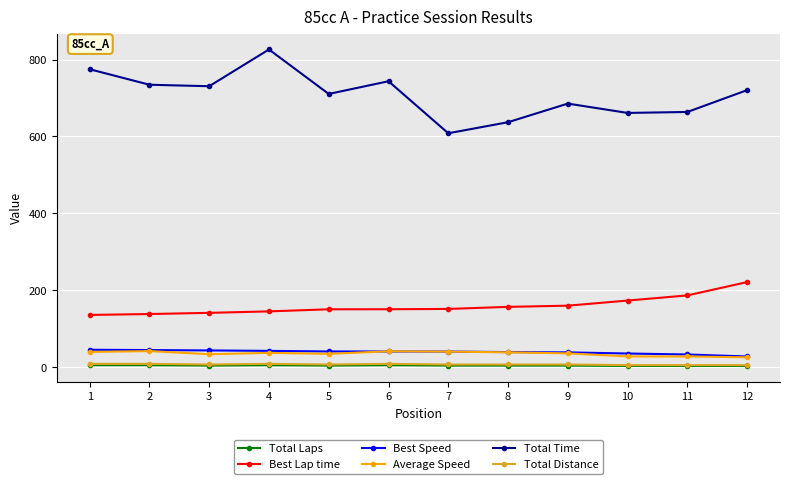

True or false: Total Distance and Best Lap time intersect in this chart.

False